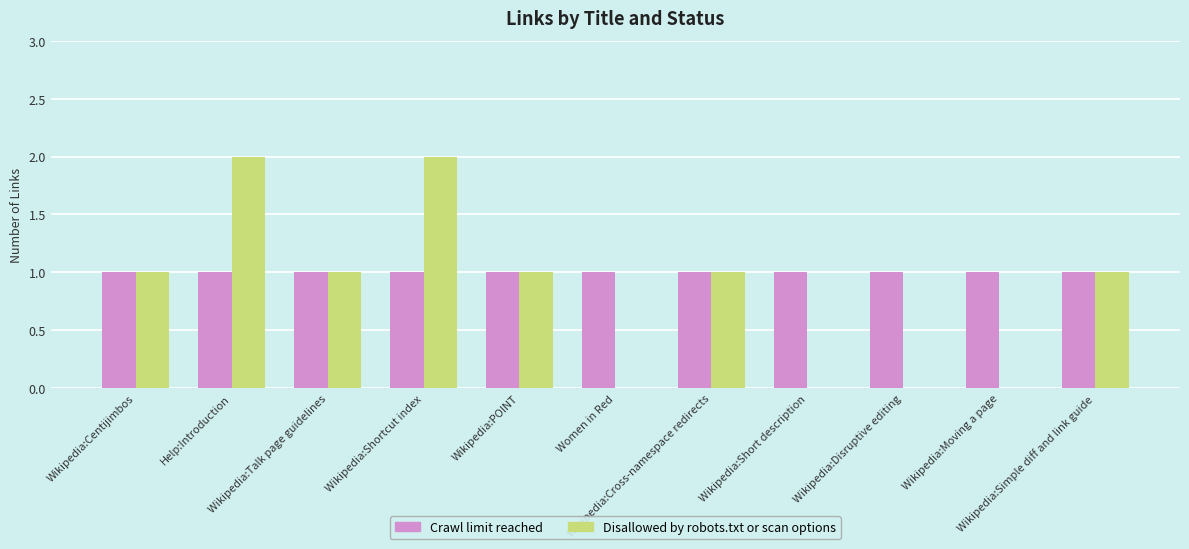

What is the sum of all Disallowed by robots.txt or scan options values?

9